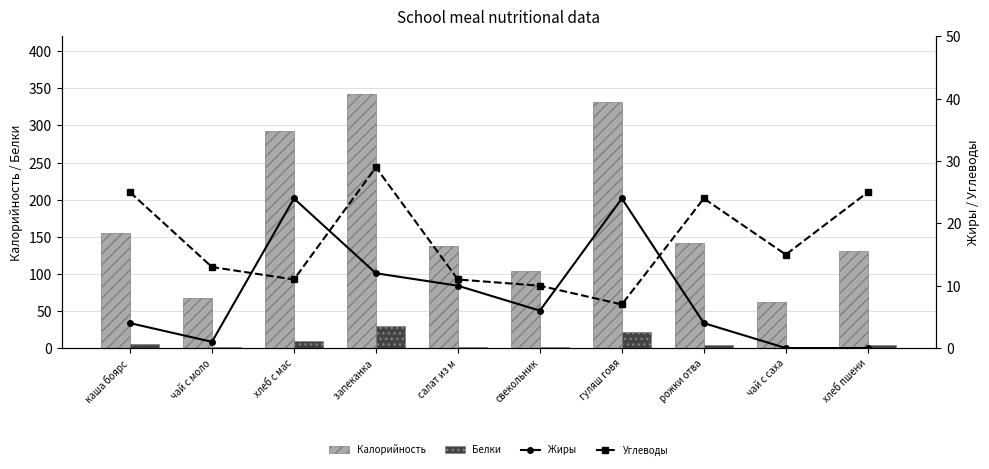

Which series has the widest spread of values?

Калорийность